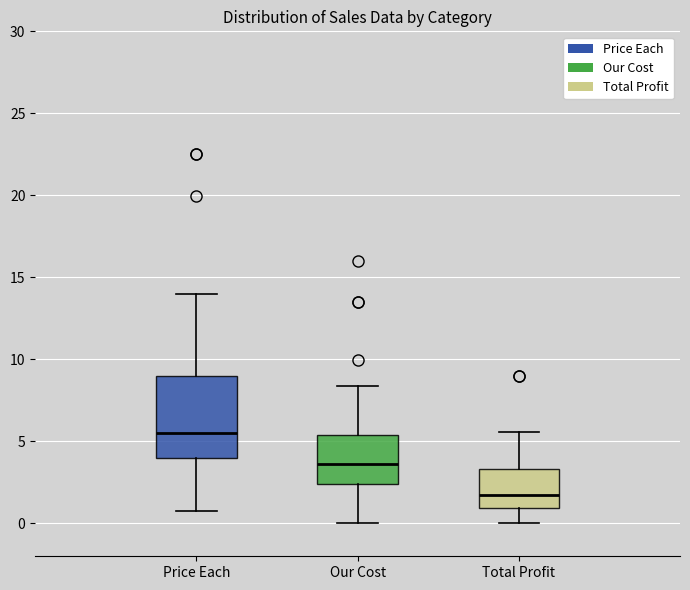

Reading left to right, transcribe this box plot: for each box, give where its median line is, the range the box spans, and where its two whiskers end, as read against the y-axis. The values are not printed on the chart, so give them approximately, as read against the axis.

Price Each: median 5.5, box 4.0 to 9.0, whiskers 1.0 to 14.0
Our Cost: median 3.5, box 2.5 to 5.5, whiskers 0.0 to 8.5
Total Profit: median 1.5, box 1.0 to 3.5, whiskers 0.0 to 5.5